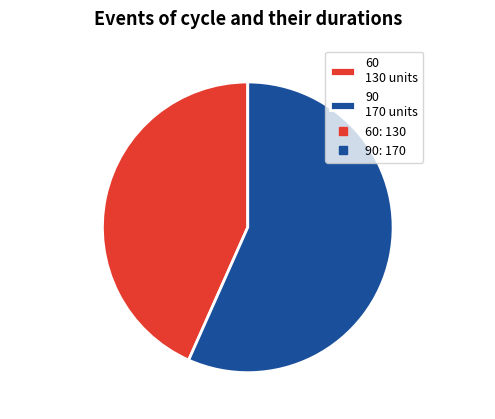

Which has a higher value, 90 170 units or 60 130 units?

90 170 units